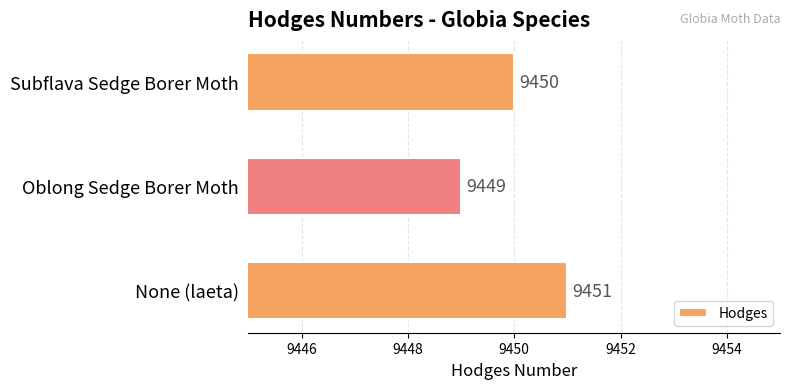

List the labels in order of value, largest first.

None (laeta), Subflava Sedge Borer Moth, Oblong Sedge Borer Moth